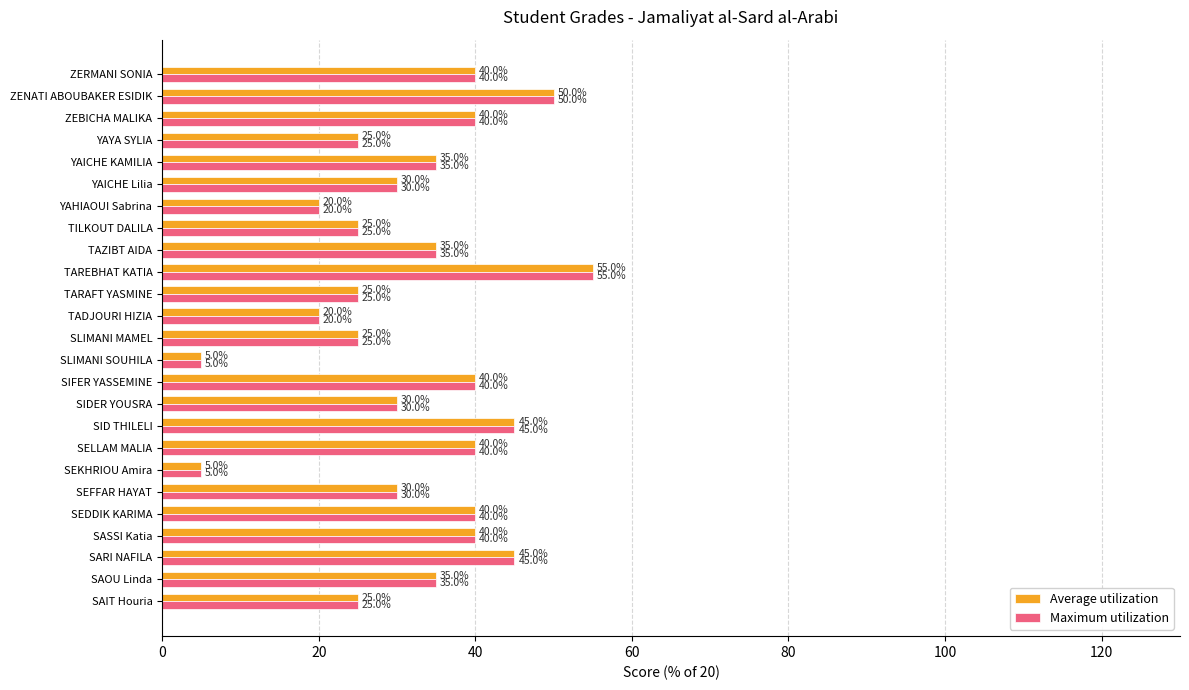

What is the lowest value of the Average utilization series?

5.0